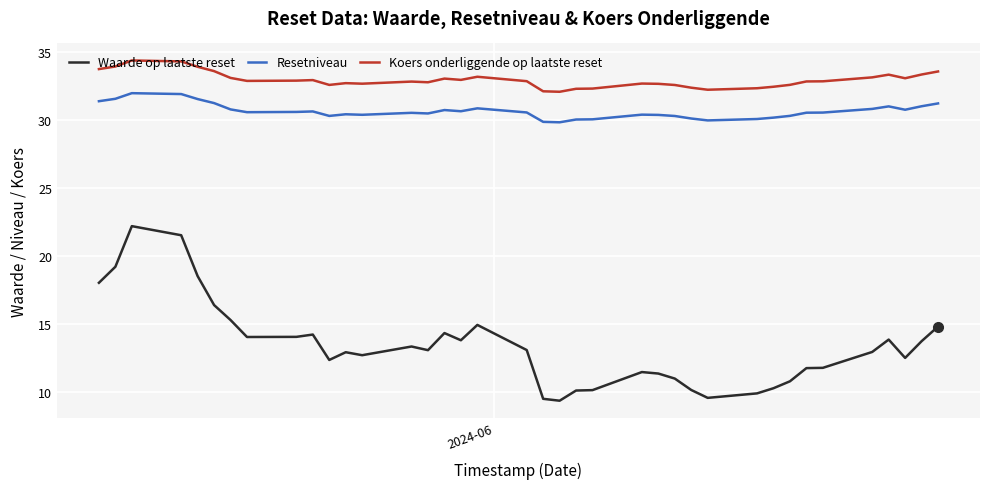

Does the chart display data point markers on the line(s)?

No